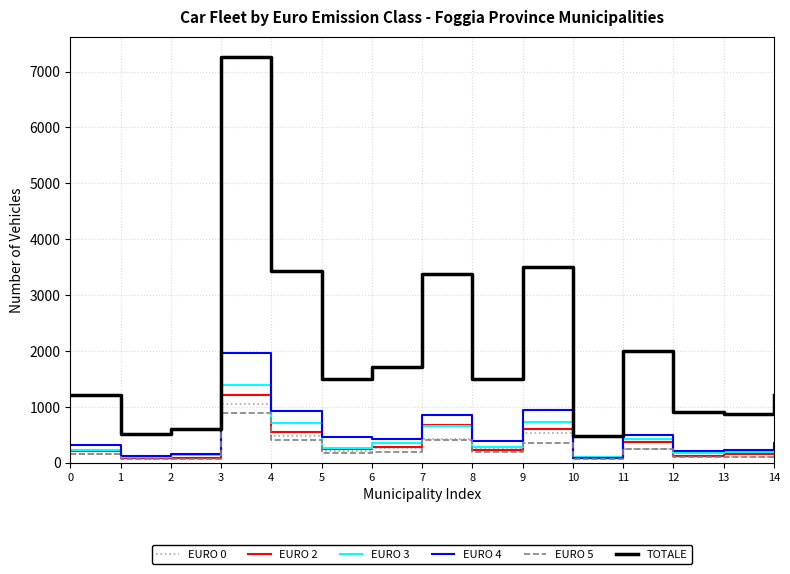

Which series has the largest total across all categories?

TOTALE